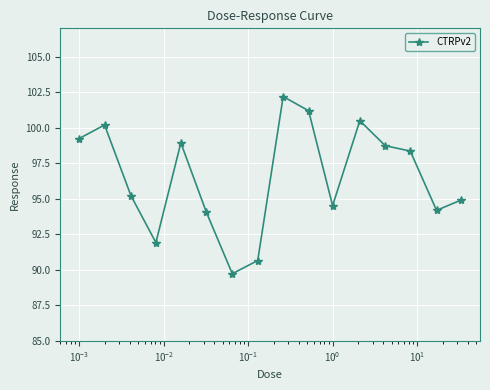

What is the difference between the second highest and minimum values?

11.5